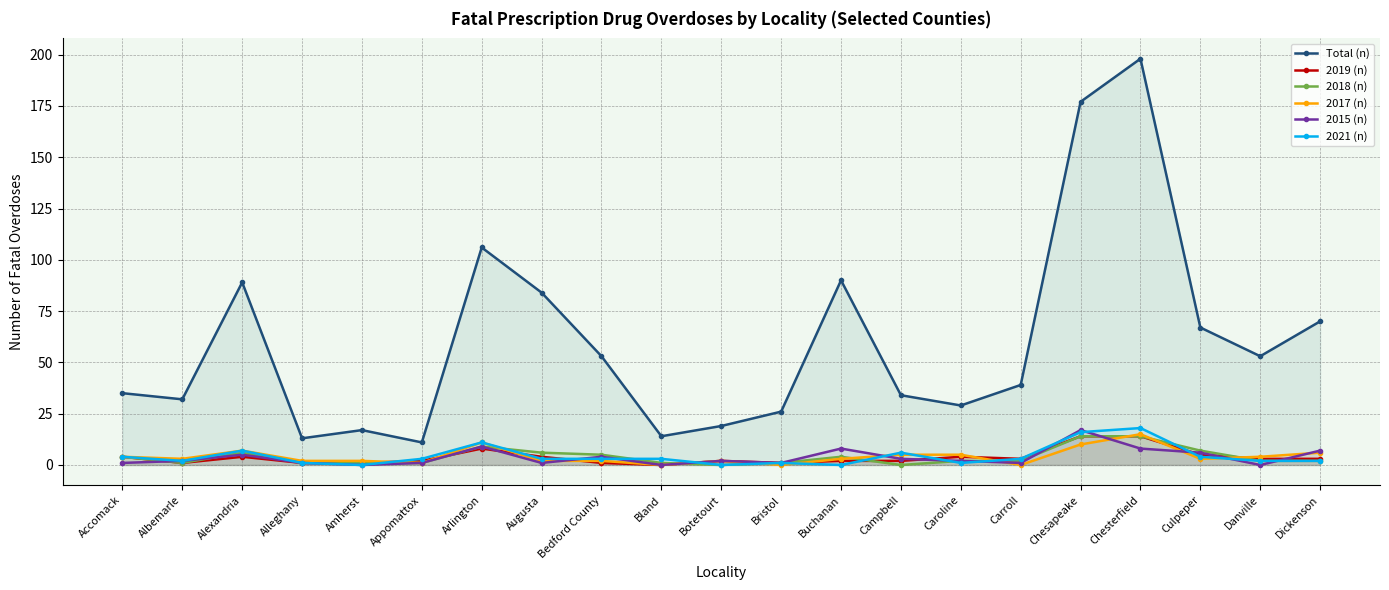

True or false: Total (n) has a value of 17 at Amherst.

True